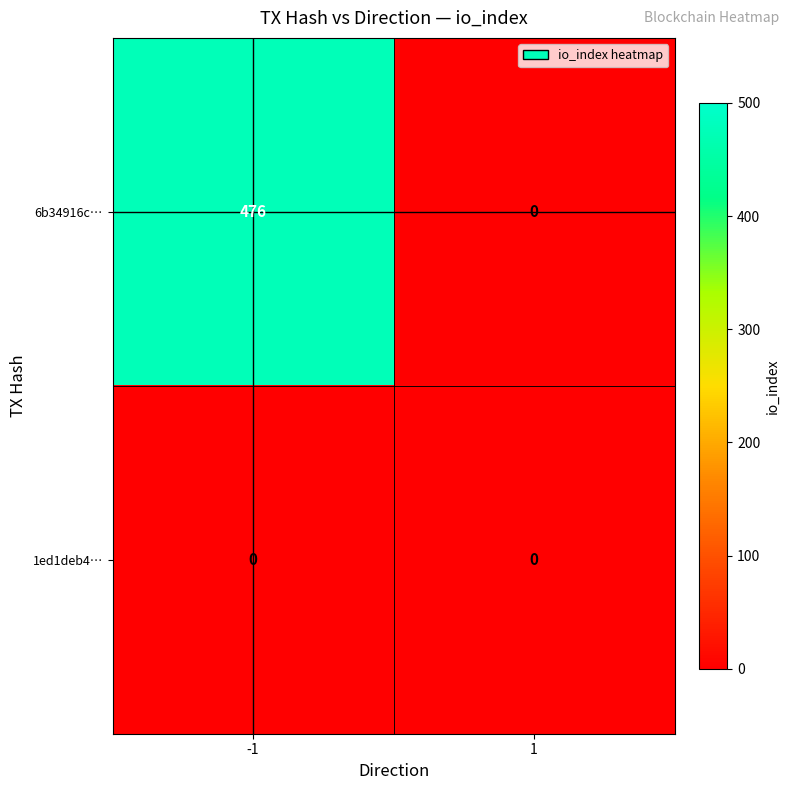

How many series are shown in this chart?

2